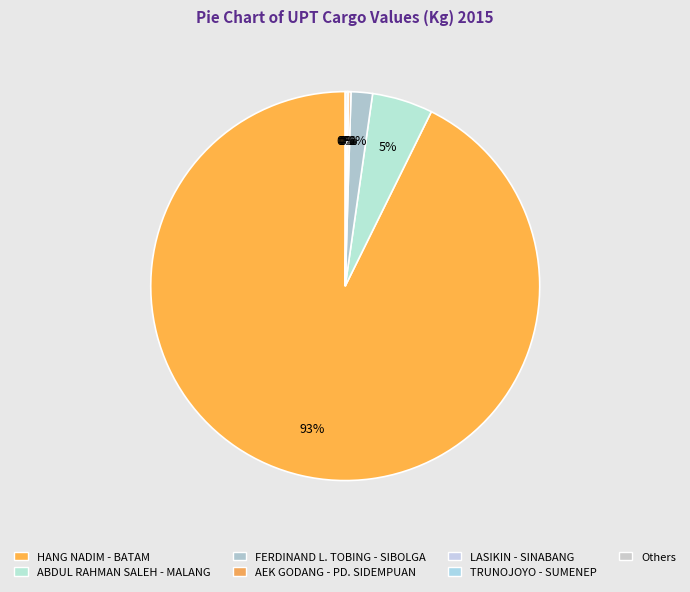

Is there a majority slice in this chart?

Yes